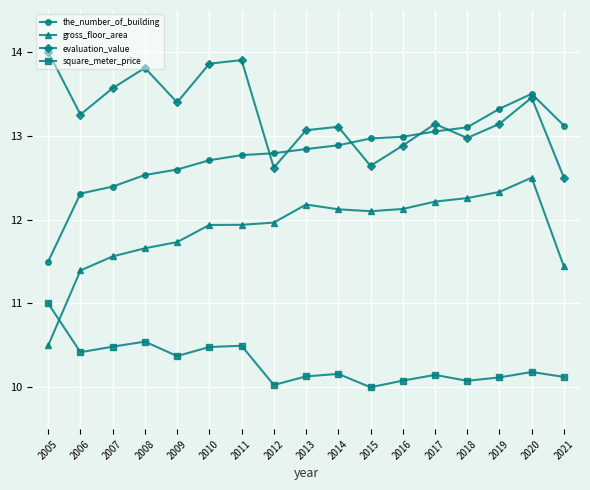

What is the difference between the highest and lowest values at 2015?

3.0